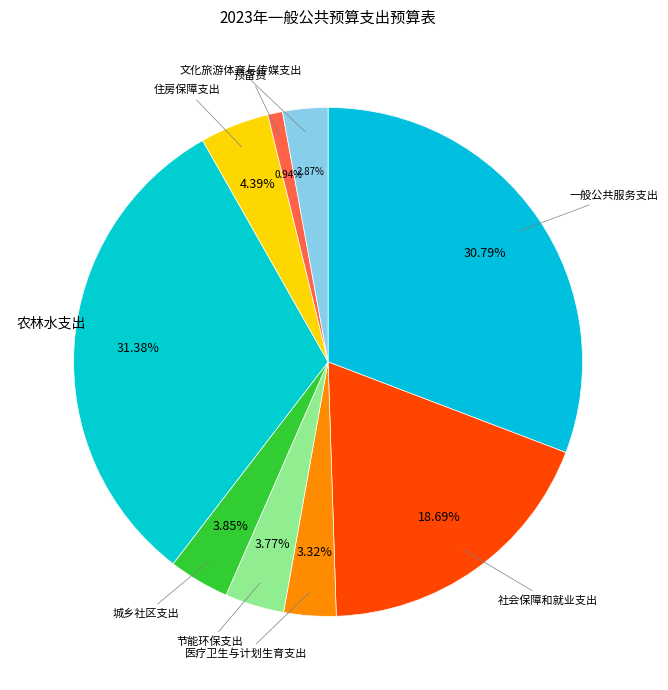

The 节能环保支出 slice represents 4% of the pie. True or false?

True